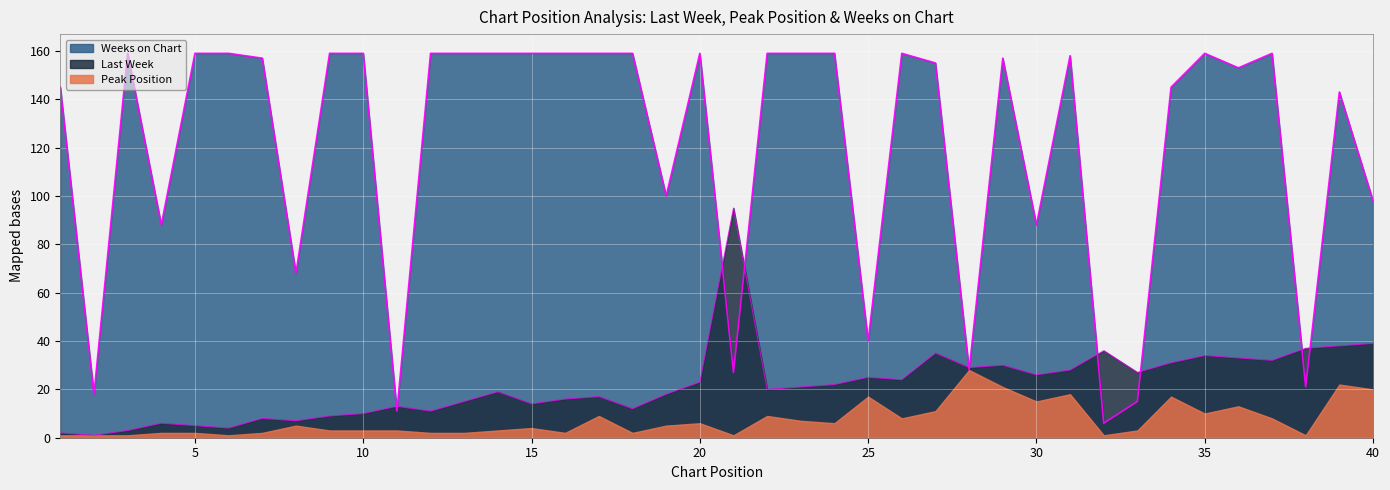

The Last Week series shows 7 at 5. True or false?

False